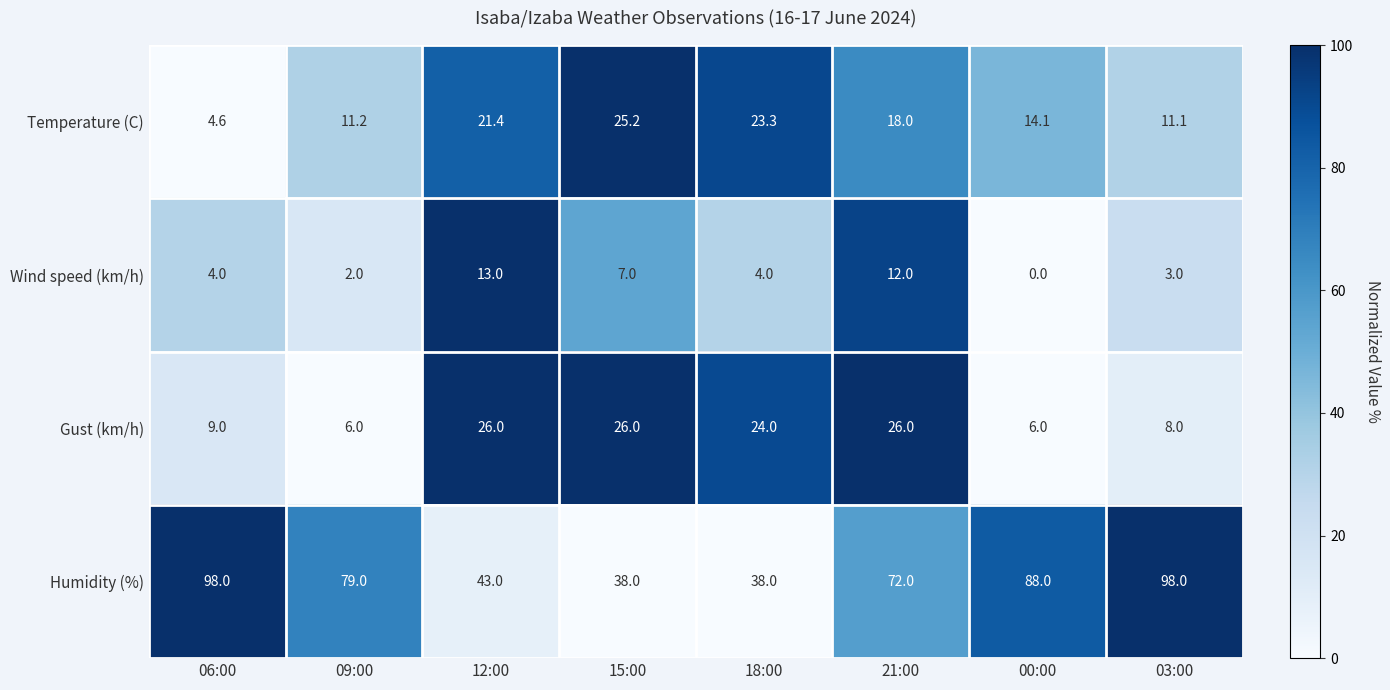

Which series has the largest range (max minus min)?

Humidity (%)